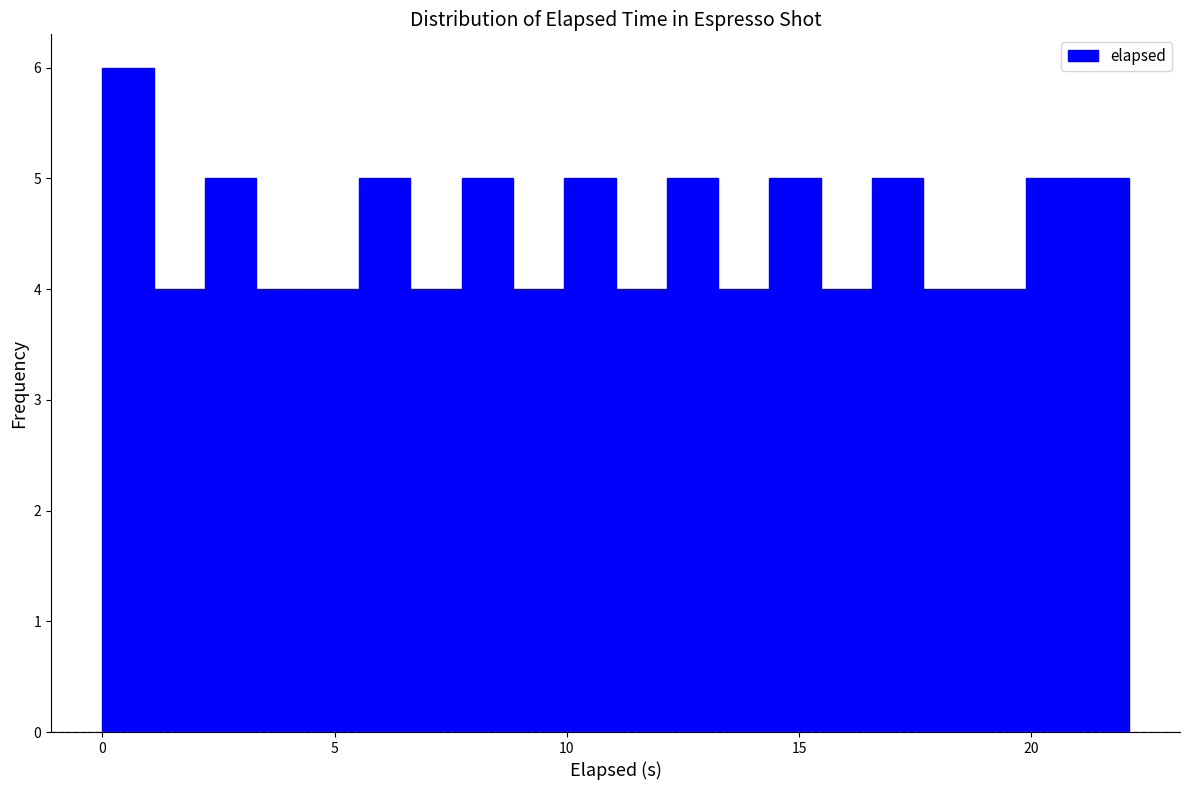

Around what value on the x-axis is the tallest bar? Give the approximate position of its centre, as read against the axis.

0.5